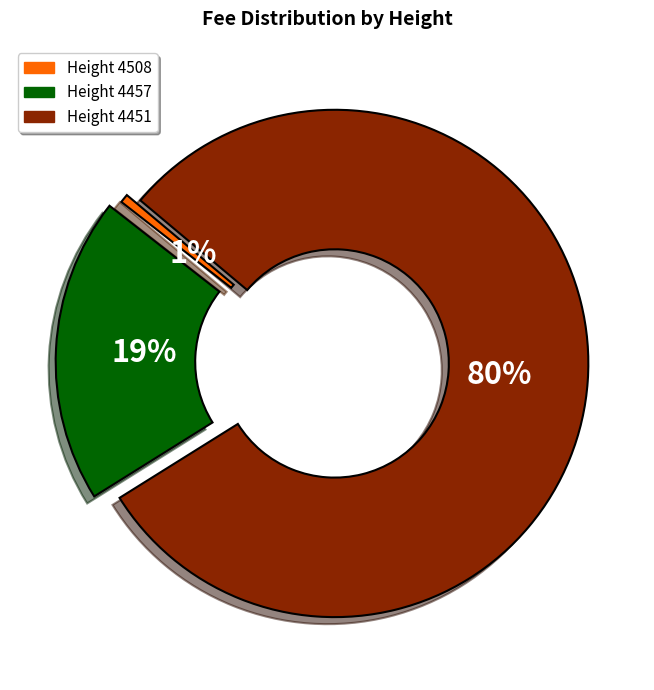

To the nearest percent, what is the difference between the largest and smallest slice percentages?

79%